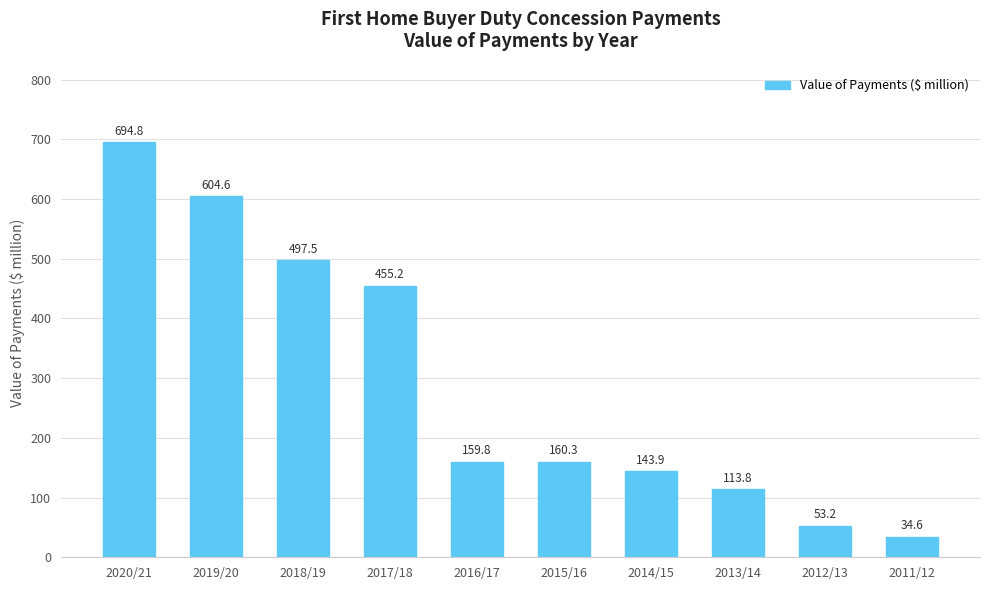

Rank the categories by value from lowest to highest.

2011/12, 2012/13, 2013/14, 2014/15, 2016/17, 2015/16, 2017/18, 2018/19, 2019/20, 2020/21